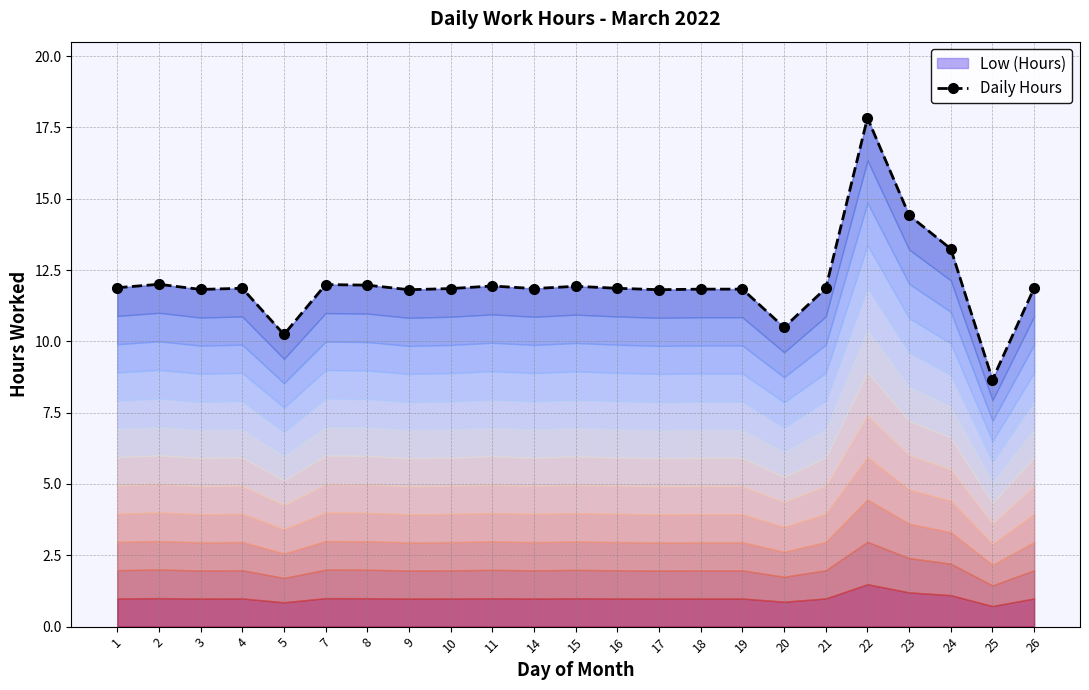

Which has a higher value, 17 or 2?

2